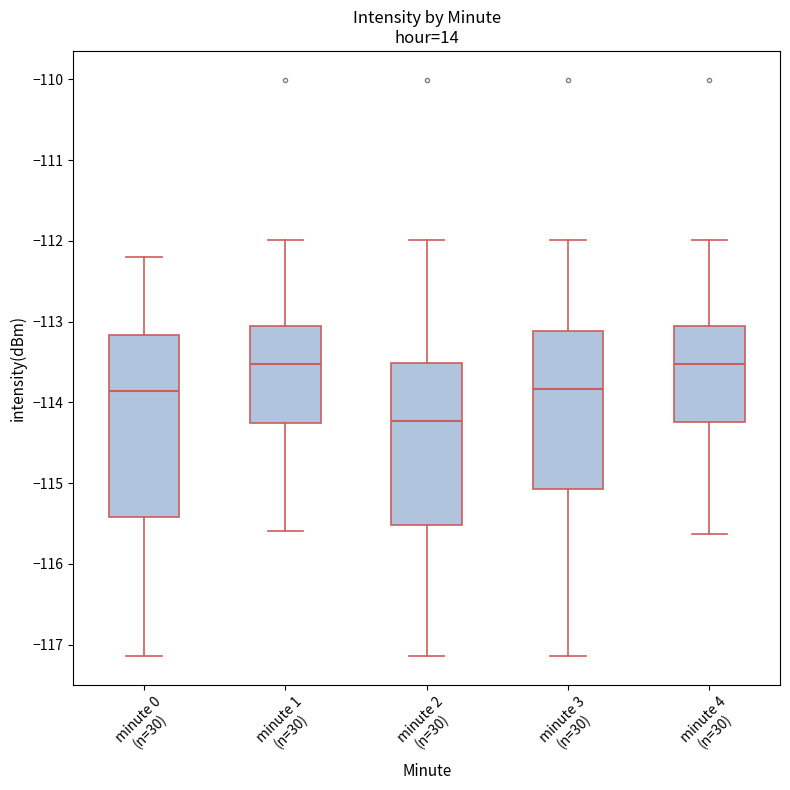

Reading left to right, transcribe this box plot: for each box, give where its median line is, the range the box spans, and where its two whiskers end, as read against the y-axis. The values are not printed on the chart, so give them approximately, as read against the axis.

minute 0 (n=30): median -113.9, box -115.4 to -113.2, whiskers -117.1 to -112.2
minute 1 (n=30): median -113.5, box -114.3 to -113.1, whiskers -115.6 to -112.0
minute 2 (n=30): median -114.2, box -115.5 to -113.5, whiskers -117.1 to -112.0
minute 3 (n=30): median -113.8, box -115.1 to -113.1, whiskers -117.1 to -112.0
minute 4 (n=30): median -113.5, box -114.2 to -113.1, whiskers -115.6 to -112.0